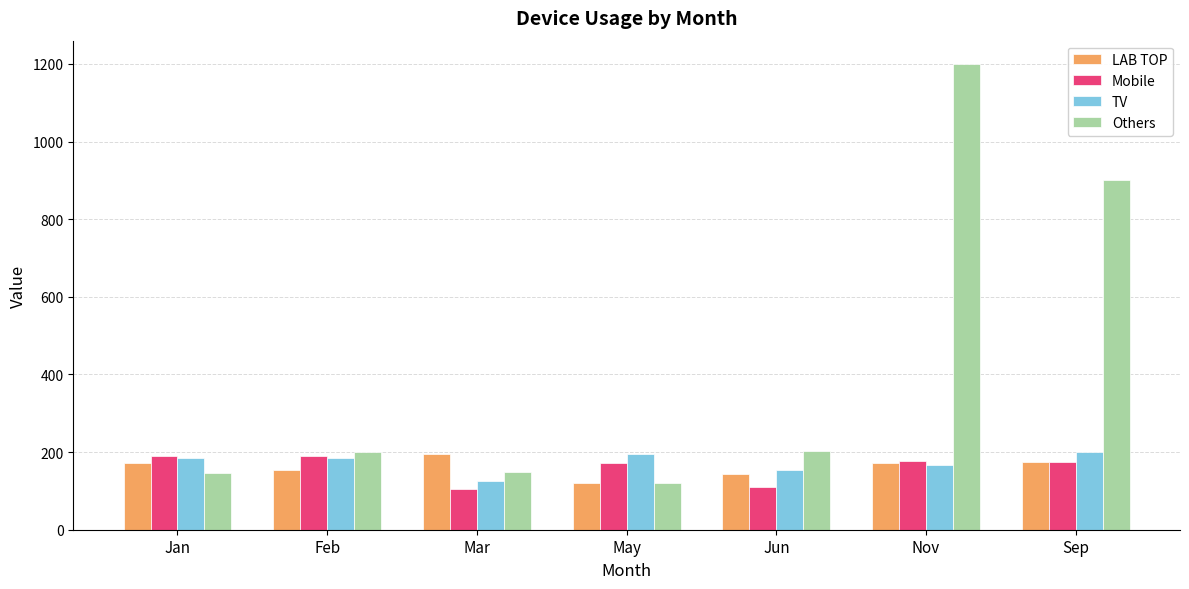

The TV series shows 189 at Mar. True or false?

False